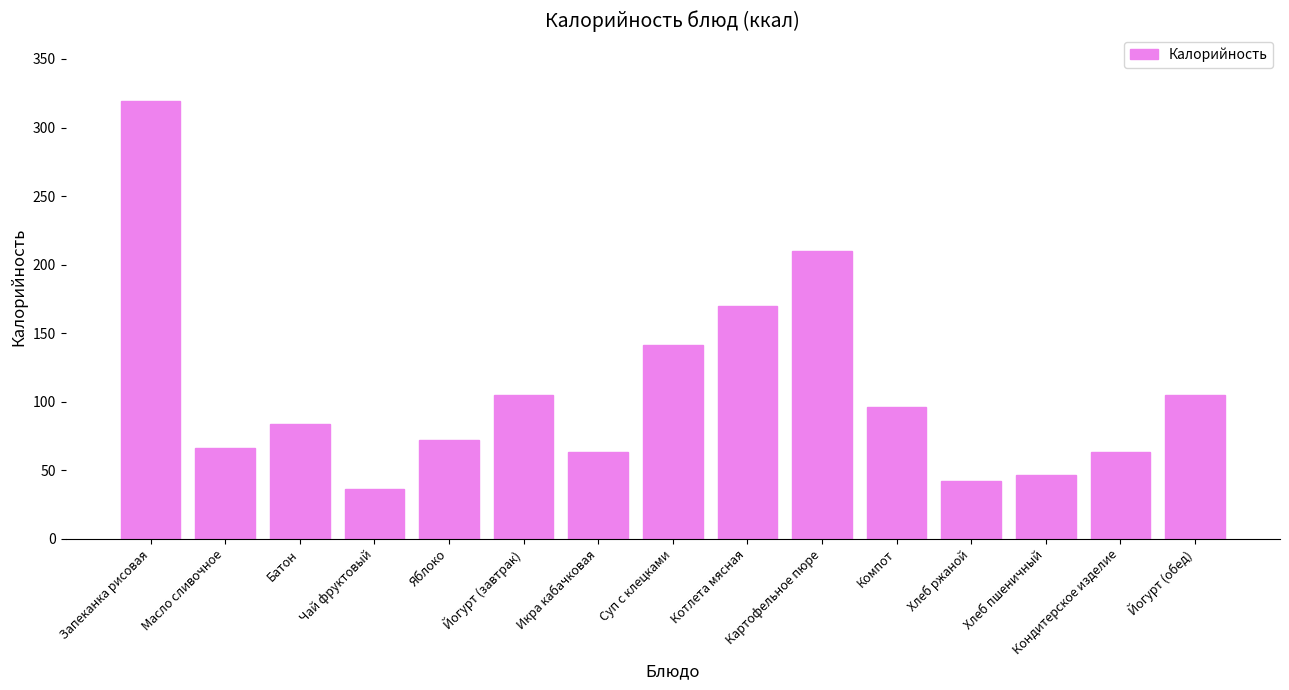

Which label corresponds to the smallest value in the chart?

Чай фруктовый